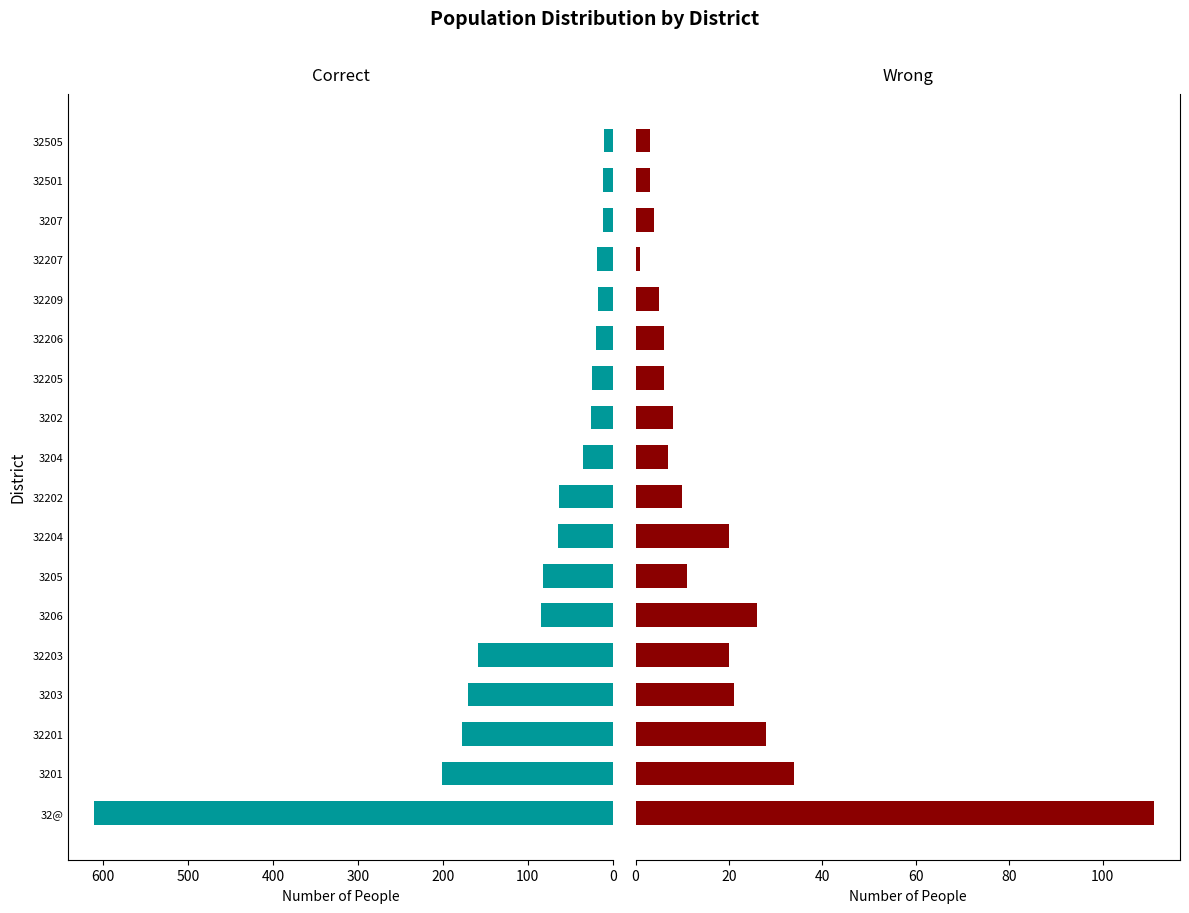

How many data points in Correct are less than 63?

9